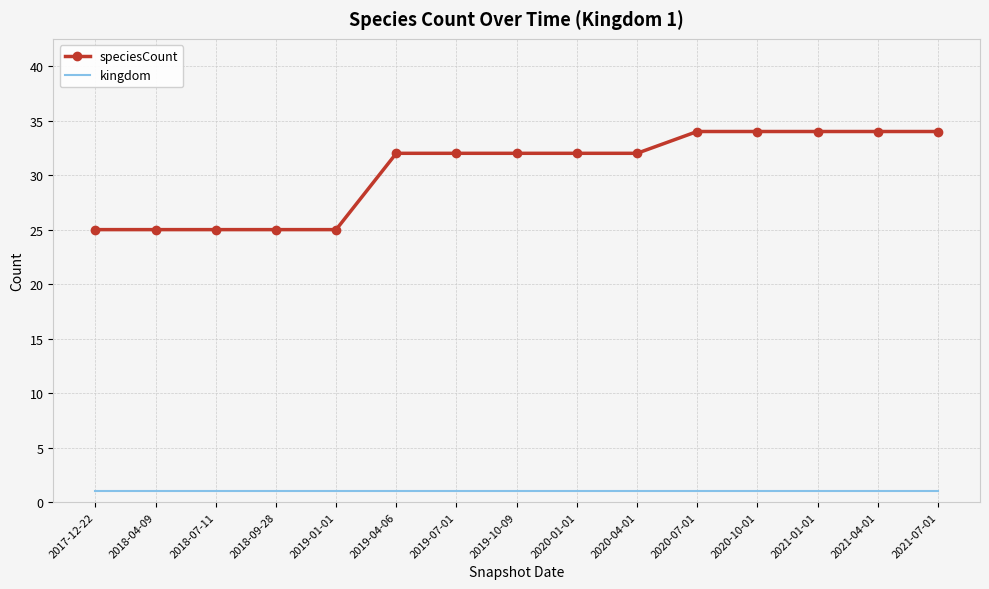

List the series in order of their overall mean, lowest first.

kingdom, speciesCount